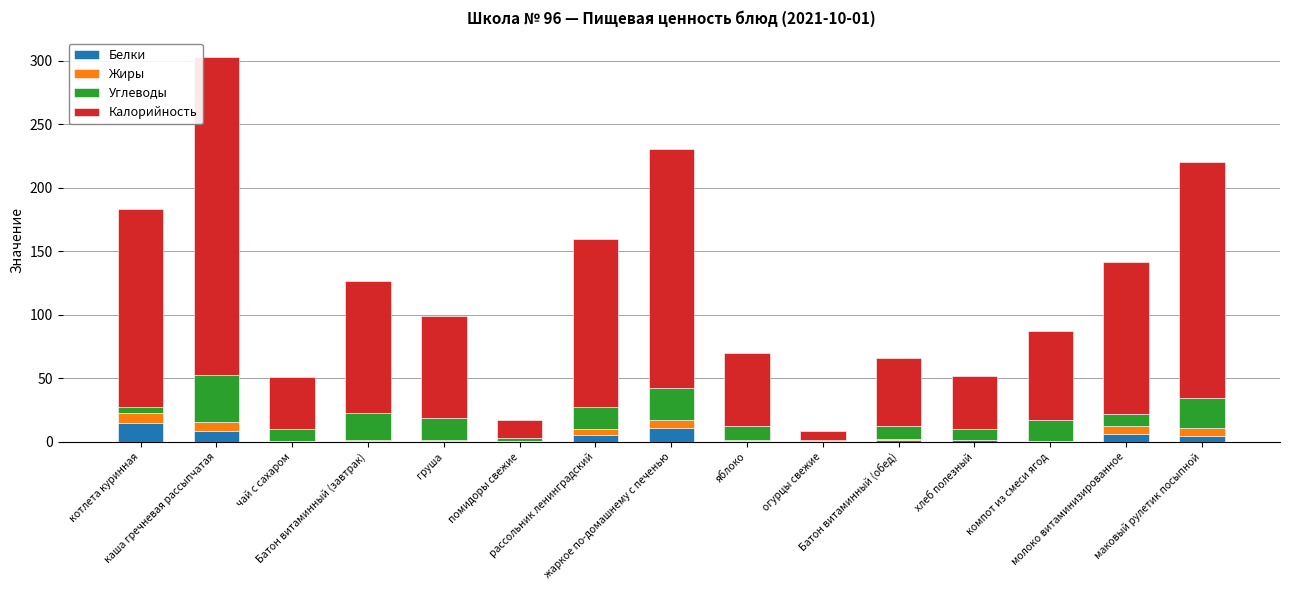

What is the sum of all Белки values?

56.1